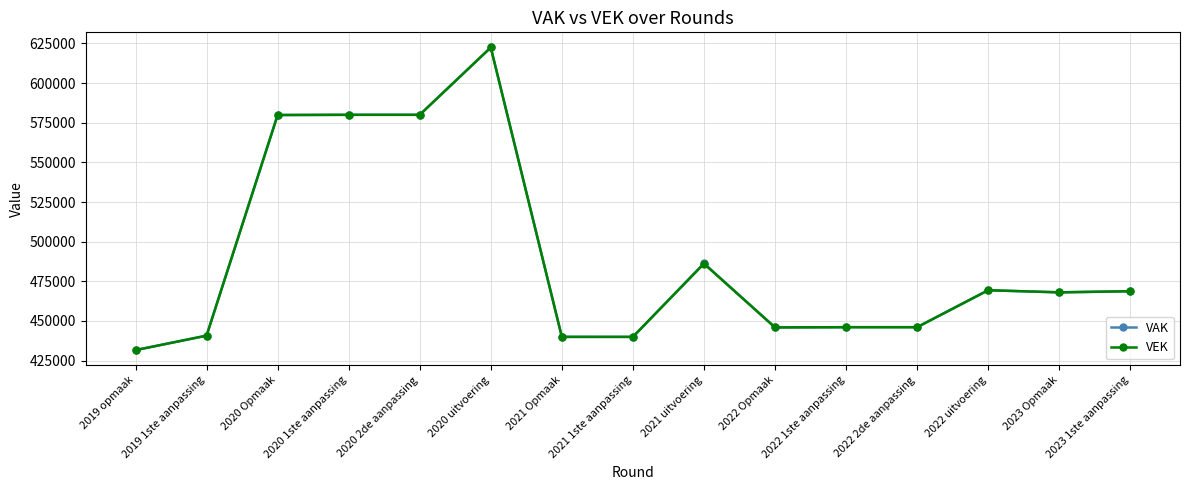

What position from the left is 2020 2de aanpassing?

5